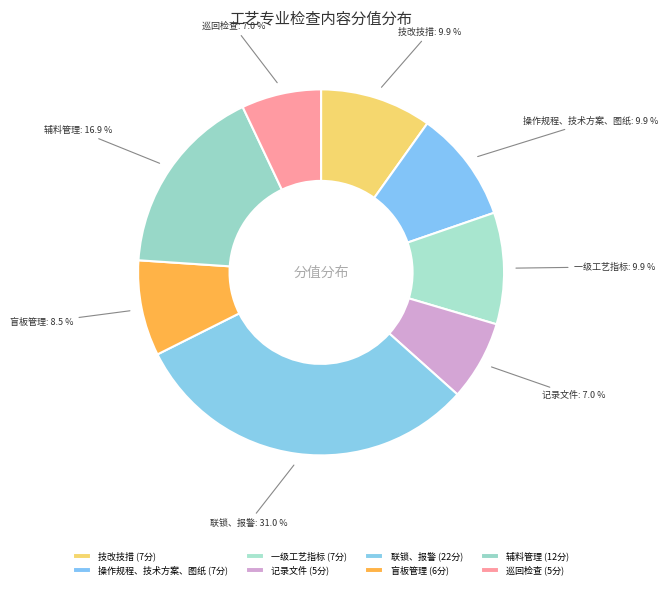

To the nearest percent, what portion does 巡回检查 represent?

7%